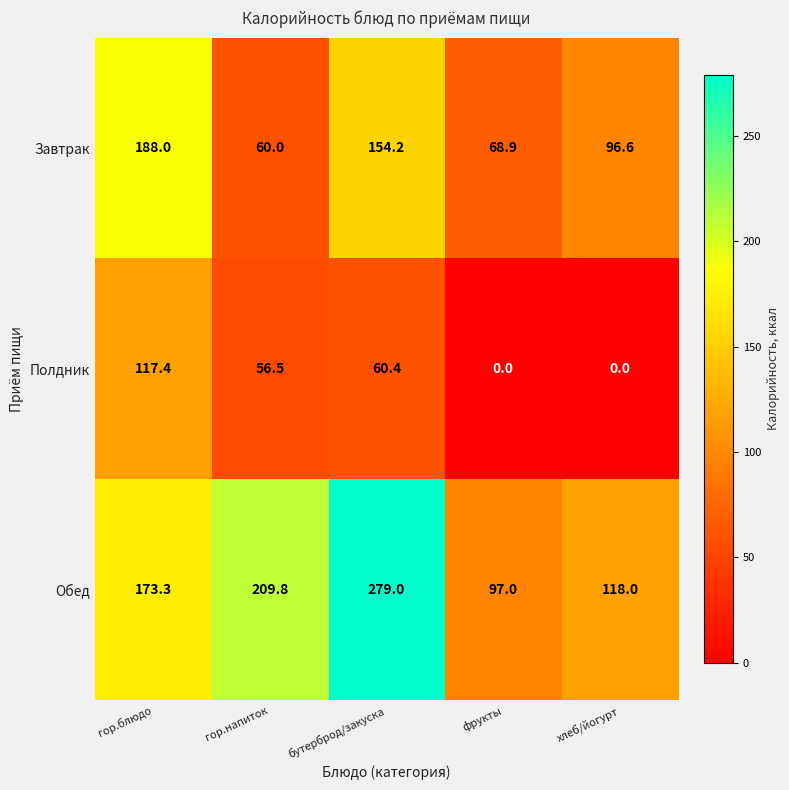

How many values in the Обед series are below 173?

2